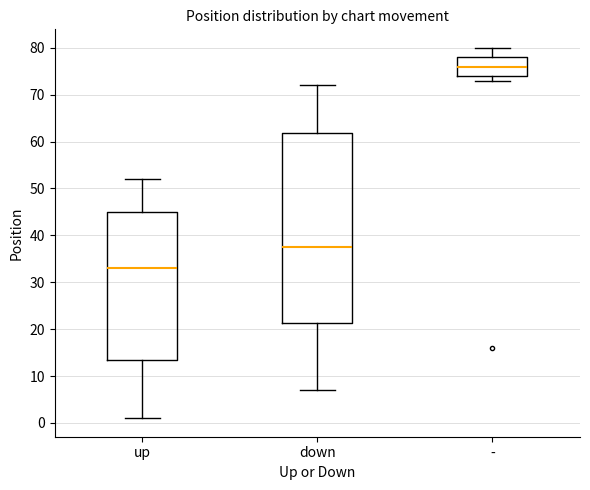

Where does the median line of the box for up sit on the y-axis? The values are not printed on the chart, so give them approximately, as read against the axis.

33